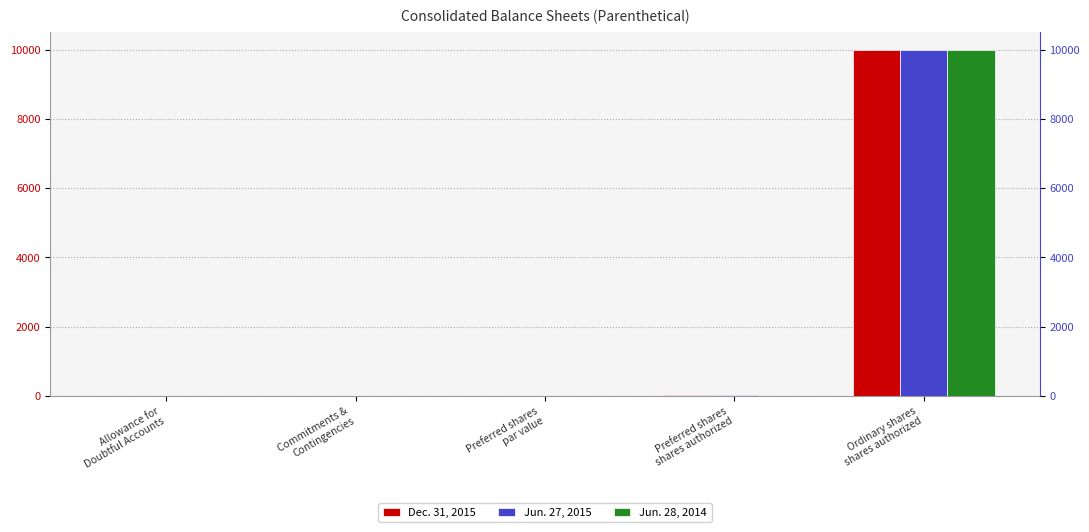

Where does the Jun. 27, 2015 series first go above 2?

Allowance for
Doubtful Accounts